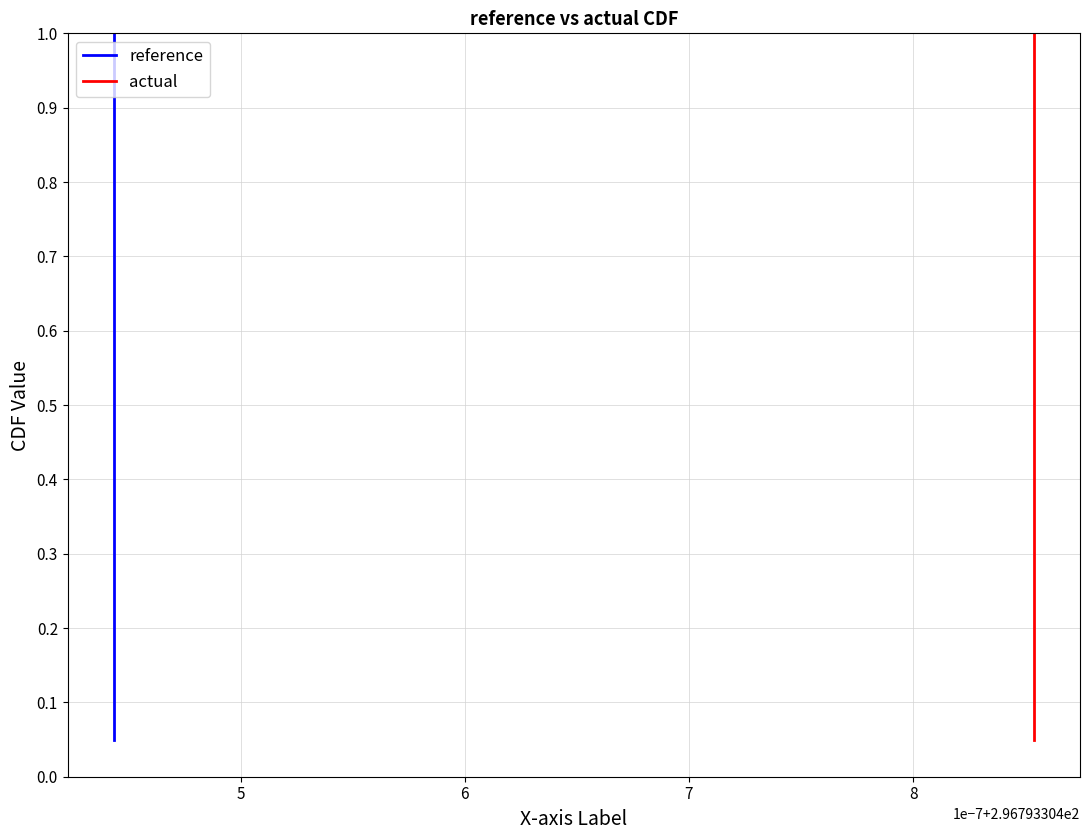

True or false: reference and actual intersect in this chart.

False